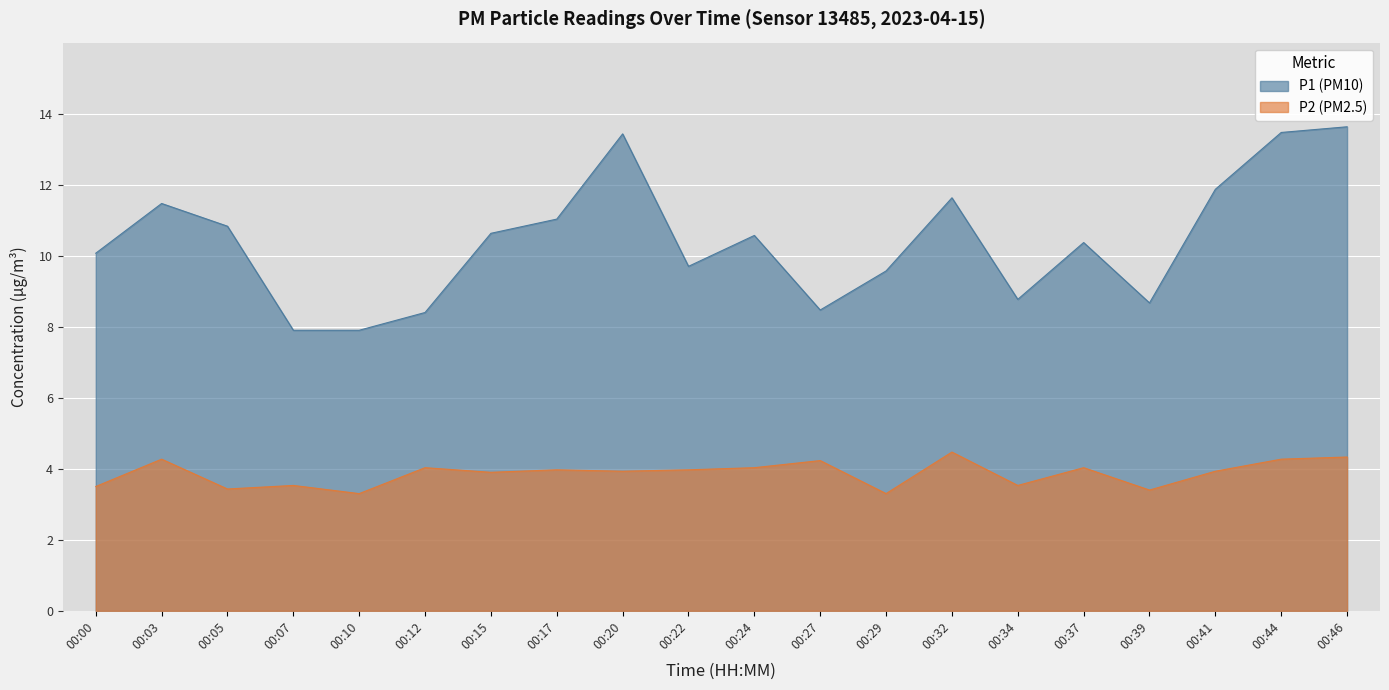

Reading left to right, extract all data points from this chart.

P1: 00:00=10.1	00:03=11.5	00:05=10.8	00:07=7.9	00:10=7.9	00:12=8.4	00:15=10.6	00:17=11.0	00:20=13.4	00:22=9.7	00:24=10.6	00:27=8.5	00:29=9.6	00:32=11.6	00:34=8.8	00:37=10.4	00:39=8.7	00:41=11.9	00:44=13.5	00:46=13.6
P2: 00:00=3.5	00:03=4.3	00:05=3.4	00:07=3.5	00:10=3.3	00:12=4.0	00:15=3.9	00:17=4.0	00:20=3.9	00:22=4.0	00:24=4.0	00:27=4.2	00:29=3.3	00:32=4.5	00:34=3.5	00:37=4.0	00:39=3.4	00:41=3.9	00:44=4.3	00:46=4.3